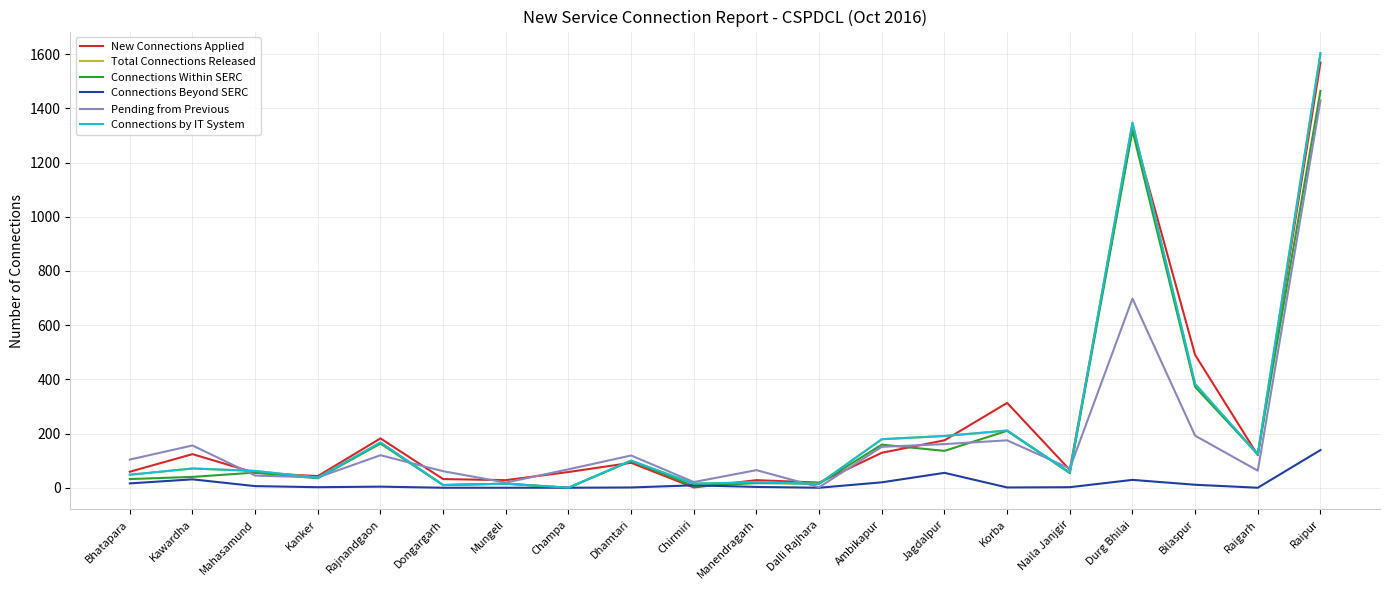

Reading left to right, transcribe all the data shown in this chart.

New Connections Applied: Bhatapara=59	Kawardha=124	Mahasamund=55	Kanker=43	Rajnandgaon=182	Dongargarh=32	Mungeli=28	Champa=58	Dhamtari=92	Chirmiri=1	Manendragarh=28	Dalli Rajhara=19	Ambikapur=129	Jagdalpur=175	Korba=313	Naila Janjgir=66	Durg Bhilai=1327	Bilaspur=490	Raigarh=120	Raipur=1569
Total Connections Released: Bhatapara=48	Kawardha=71	Mahasamund=62	Kanker=37	Rajnandgaon=167	Dongargarh=10	Mungeli=15	Champa=0	Dhamtari=100	Chirmiri=15	Manendragarh=20	Dalli Rajhara=15	Ambikapur=179	Jagdalpur=191	Korba=211	Naila Janjgir=56	Durg Bhilai=1347	Bilaspur=383	Raigarh=123	Raipur=1603
Connections Within SERC: Bhatapara=32	Kawardha=40	Mahasamund=56	Kanker=35	Rajnandgaon=163	Dongargarh=10	Mungeli=15	Champa=0	Dhamtari=99	Chirmiri=6	Manendragarh=17	Dalli Rajhara=15	Ambikapur=159	Jagdalpur=136	Korba=210	Naila Janjgir=54	Durg Bhilai=1318	Bilaspur=372	Raigarh=123	Raipur=1464
Connections Beyond SERC: Bhatapara=16	Kawardha=31	Mahasamund=6	Kanker=2	Rajnandgaon=4	Dongargarh=0	Mungeli=0	Champa=0	Dhamtari=1	Chirmiri=9	Manendragarh=3	Dalli Rajhara=0	Ambikapur=20	Jagdalpur=55	Korba=1	Naila Janjgir=2	Durg Bhilai=29	Bilaspur=11	Raigarh=0	Raipur=139
Pending from Previous: Bhatapara=104	Kawardha=156	Mahasamund=45	Kanker=38	Rajnandgaon=120	Dongargarh=61	Mungeli=19	Champa=68	Dhamtari=119	Chirmiri=21	Manendragarh=65	Dalli Rajhara=2	Ambikapur=151	Jagdalpur=161	Korba=175	Naila Janjgir=71	Durg Bhilai=698	Bilaspur=192	Raigarh=63	Raipur=1429
Connections by IT System: Bhatapara=48	Kawardha=71	Mahasamund=62	Kanker=37	Rajnandgaon=167	Dongargarh=10	Mungeli=15	Champa=0	Dhamtari=100	Chirmiri=15	Manendragarh=20	Dalli Rajhara=15	Ambikapur=179	Jagdalpur=191	Korba=211	Naila Janjgir=56	Durg Bhilai=1347	Bilaspur=383	Raigarh=123	Raipur=1603